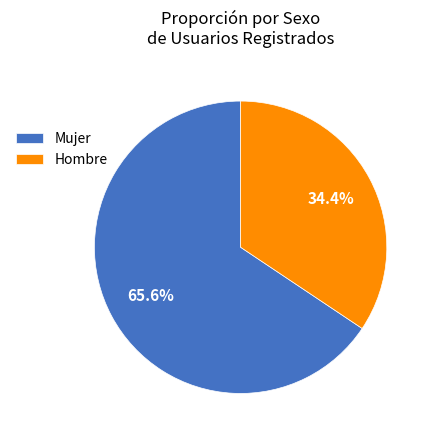

Does any single category account for the majority?

Yes